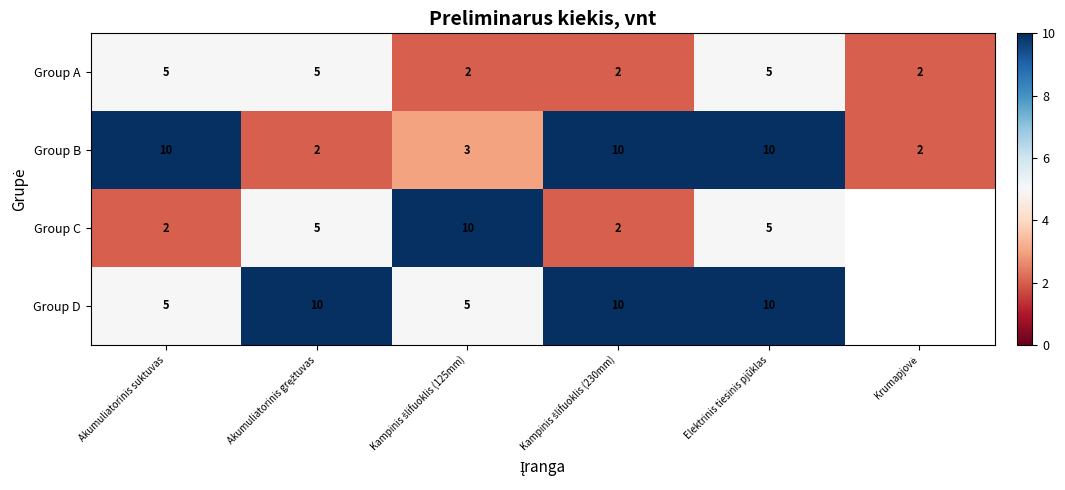

What is the difference between the maximum and minimum values in the Group A series?

3